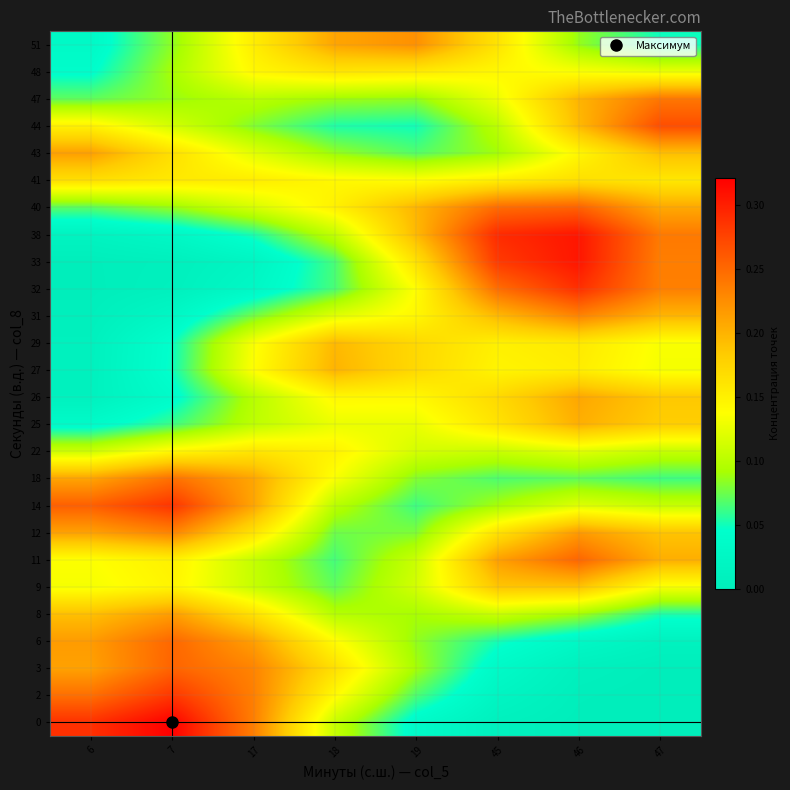

Between 46 and 17, which is larger?

17